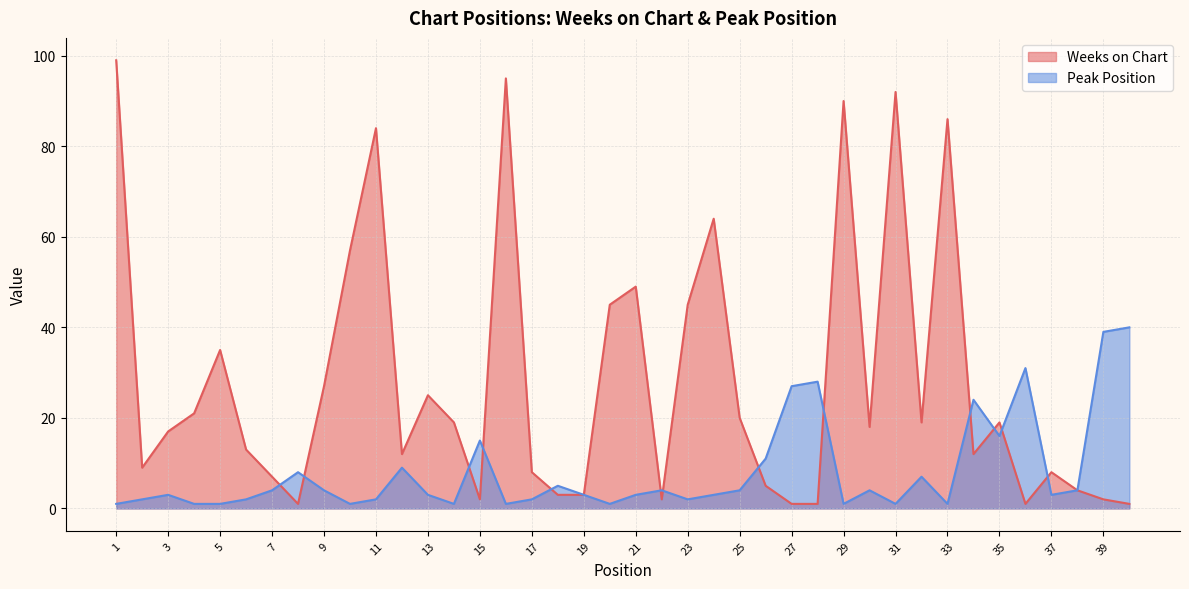

What is the smallest value displayed?

1